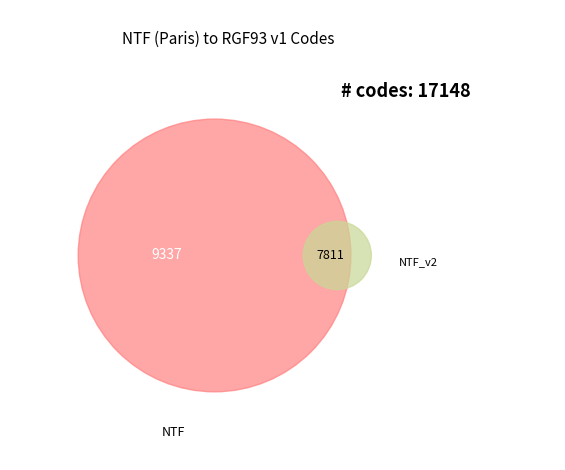

Is it true that NTF (Paris) to RGF93 v1 (2) is 46% of the pie?

True